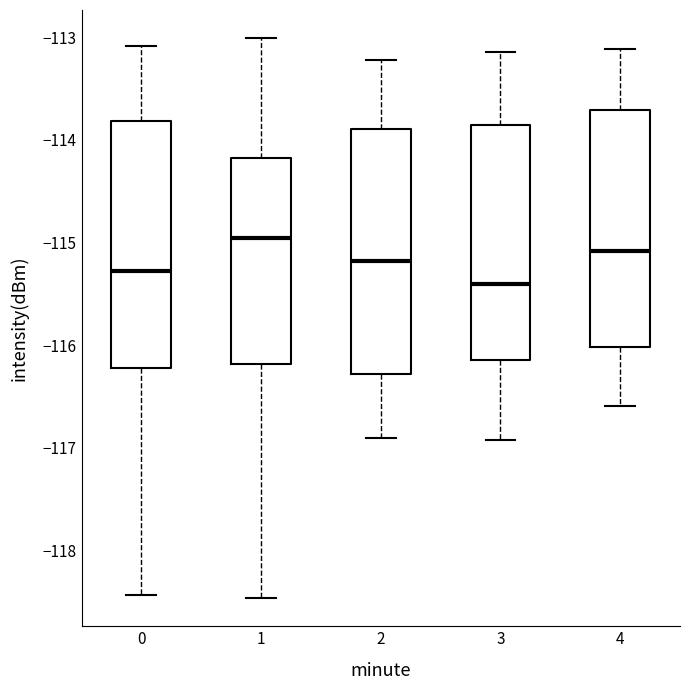

Reading left to right, read every box against the y-axis: the position of its median line, the range the box covers, and the ends of its whiskers. The values are not printed on the chart, so give them approximately, as read against the axis.

0: median -115.3, box -116.2 to -113.8, whiskers -118.4 to -113.1
1: median -115.0, box -116.2 to -114.2, whiskers -118.5 to -113.0
2: median -115.2, box -116.3 to -113.9, whiskers -116.9 to -113.2
3: median -115.4, box -116.1 to -113.9, whiskers -116.9 to -113.1
4: median -115.1, box -116.0 to -113.7, whiskers -116.6 to -113.1